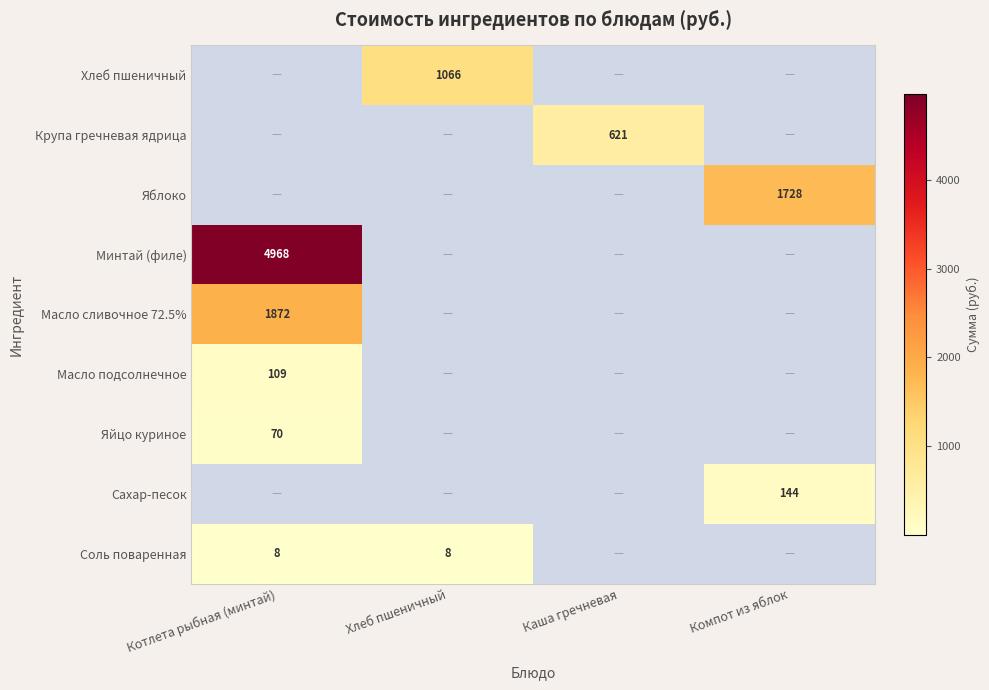

The Яйцо куриное series shows 121 at Котлета рыбная (минтай). True or false?

False